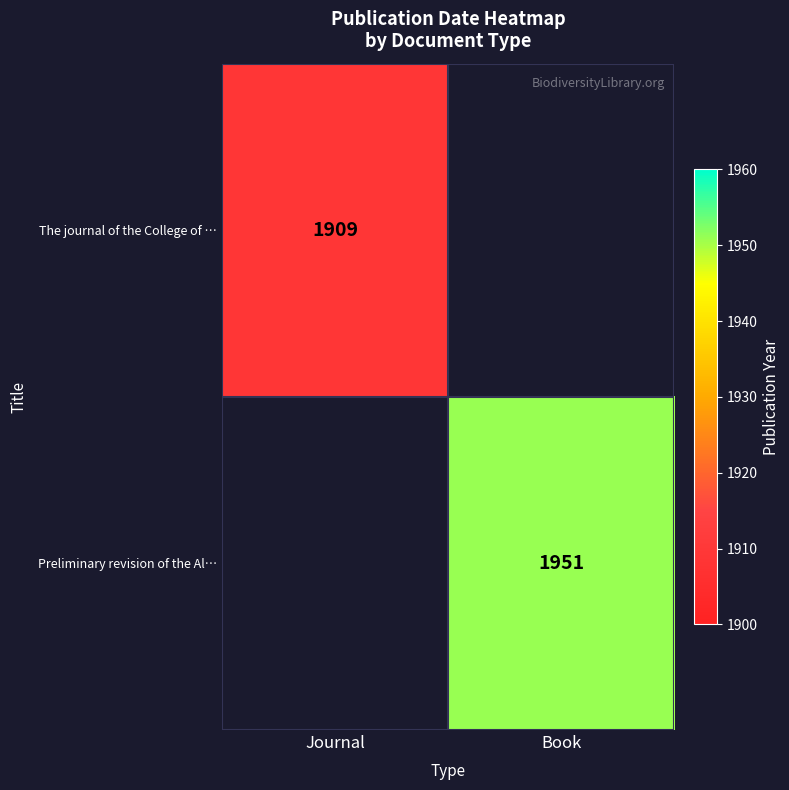

True or false: Preliminary revision of the Al… has a value of 541.9 at Book.

False